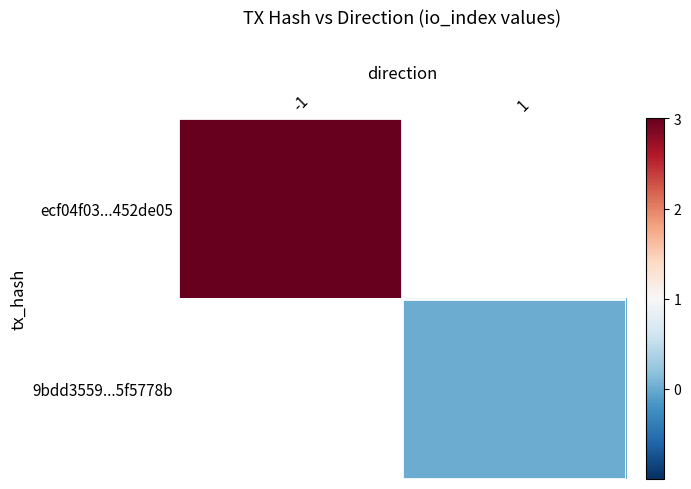

Between 1 and -1, which is larger?

-1